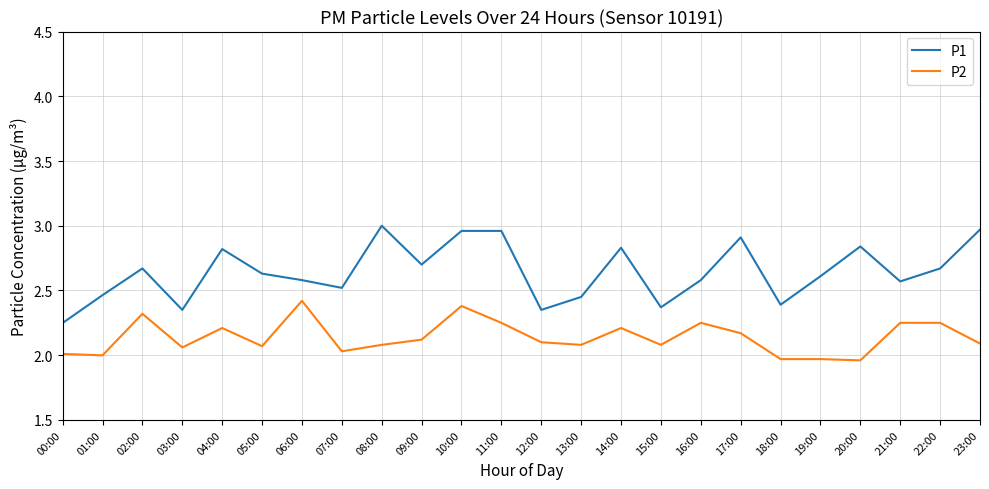

Which has a higher value, 23:00 or 13:00?

23:00